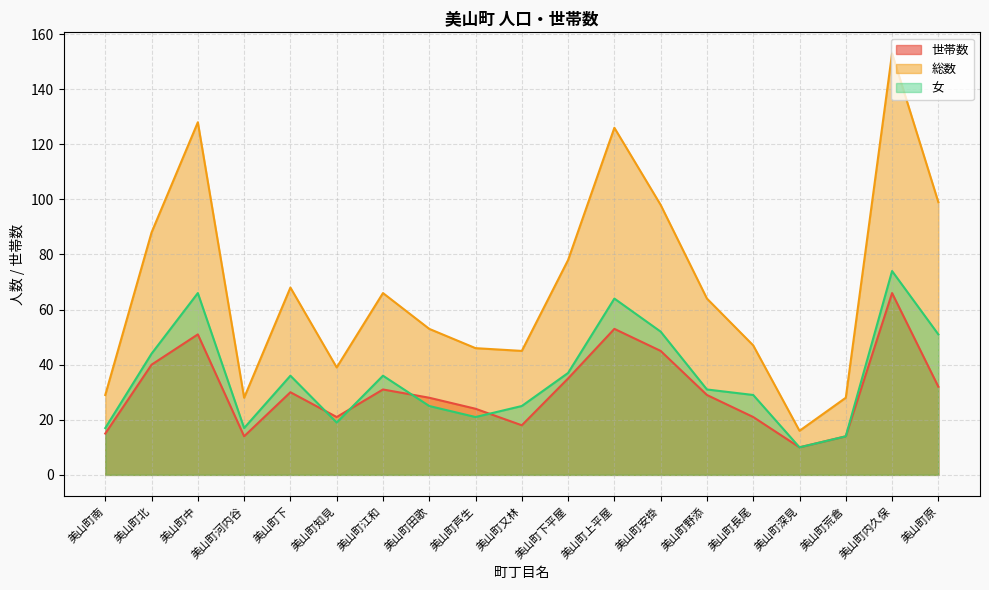

Rank the categories by 世帯数 value from lowest to highest.

美山町深見, 美山町河内谷, 美山町荒倉, 美山町南, 美山町又林, 美山町知見, 美山町長尾, 美山町芦生, 美山町田歌, 美山町野添, 美山町下, 美山町江和, 美山町原, 美山町下平屋, 美山町北, 美山町安掛, 美山町中, 美山町上平屋, 美山町内久保